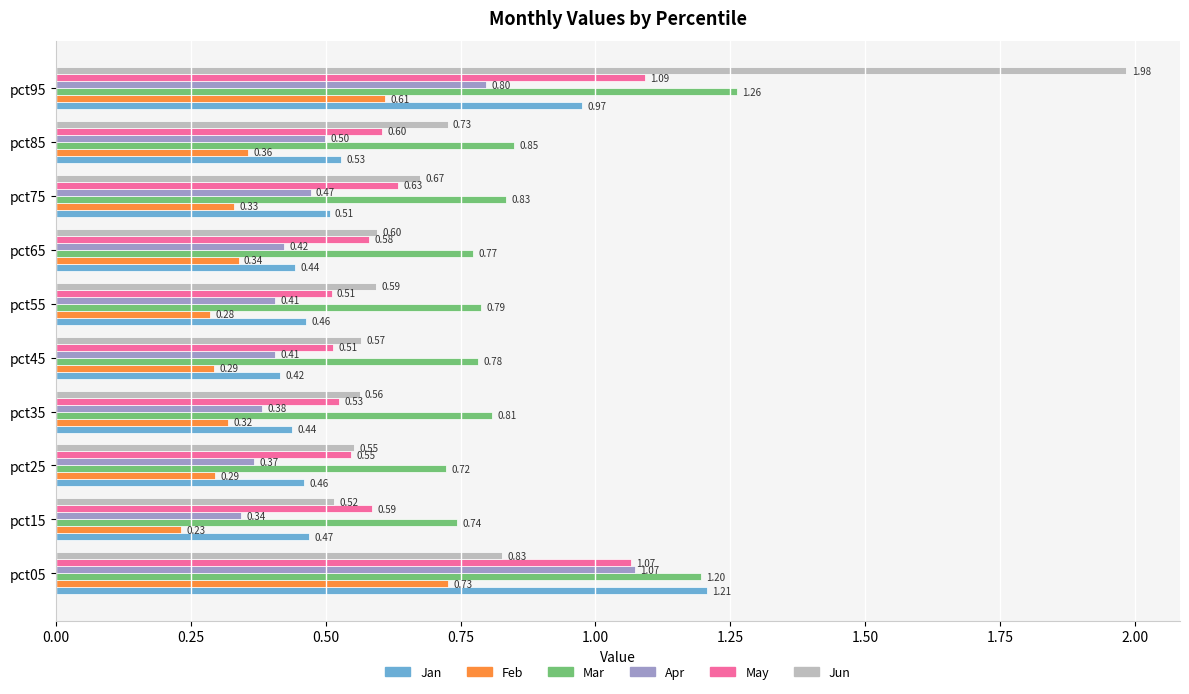

Which series has the largest range (max minus min)?

Jun